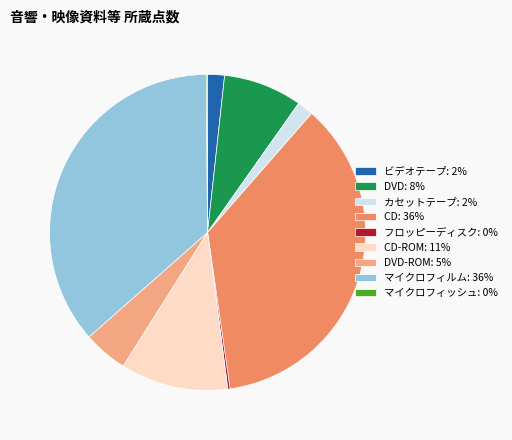

Is there any slice that represents more than half of the pie?

No